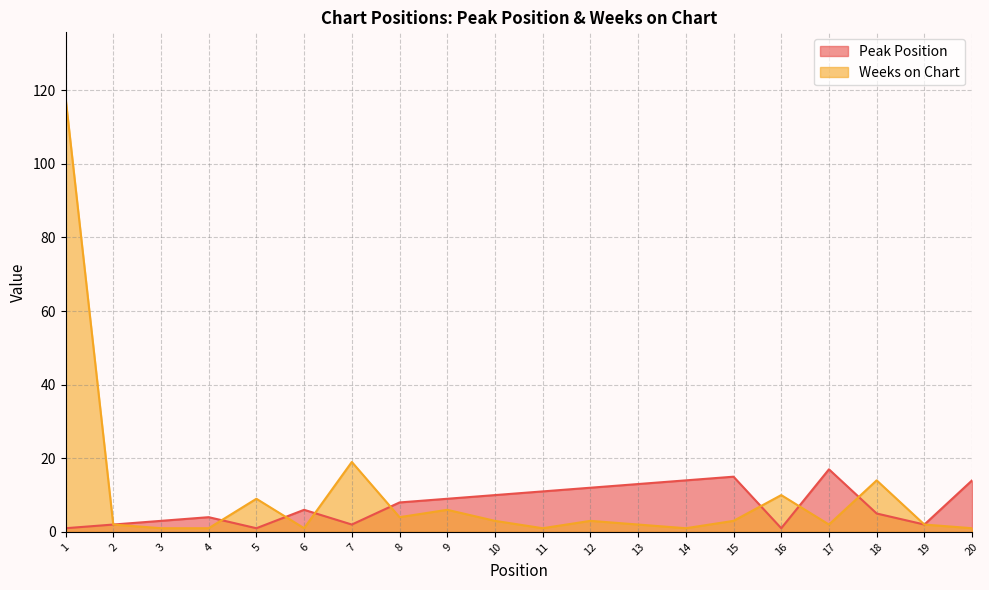

True or false: Peak Position has more than 2 points higher than both neighbors.

True